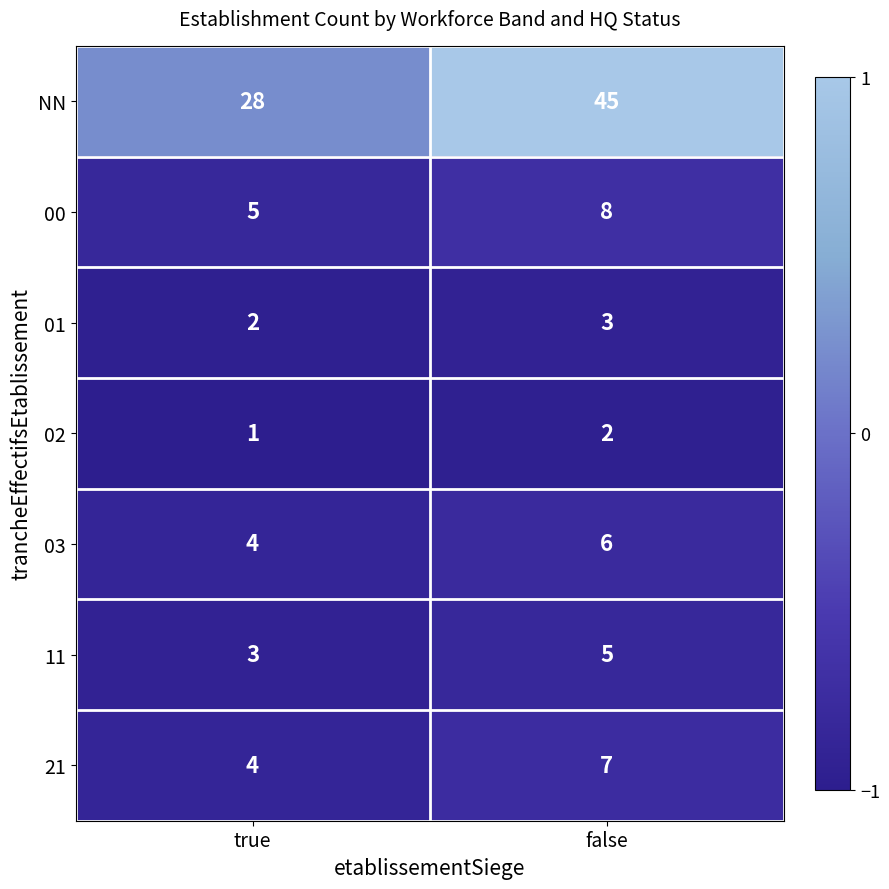

Reading right to left, transcribe all the data shown in this chart.

NN: 45	28
00: 8	5
01: 3	2
02: 2	1
03: 6	4
11: 5	3
21: 7	4